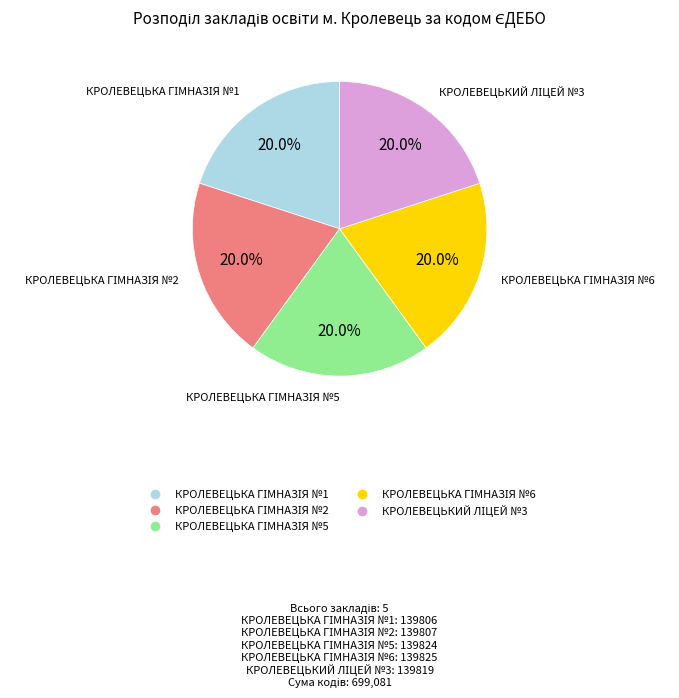

Is there any slice that represents more than half of the pie?

No